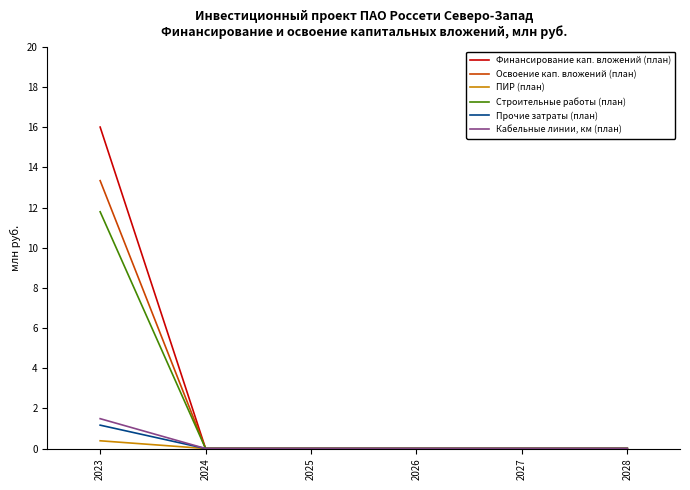

Which series changed the most between 2023 and 2026?

Финансирование кап. вложений (план)